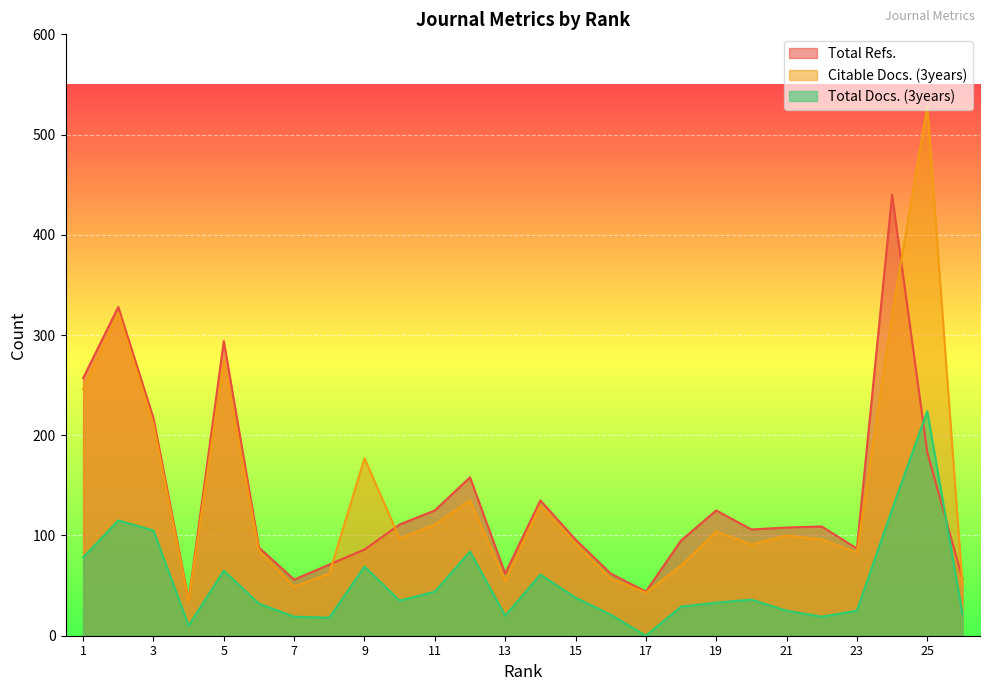

How many categories are shown in the chart?

26